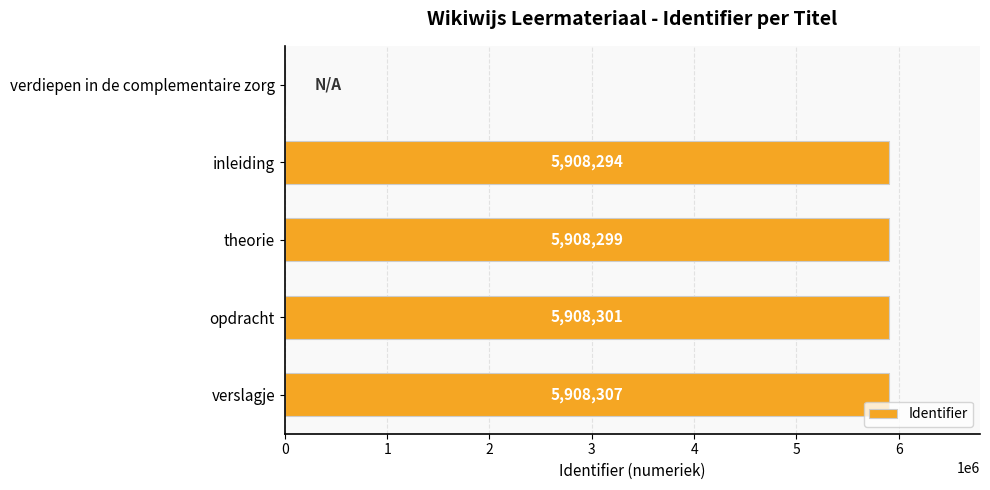

What is the change in value from theorie to verslagje?

+8